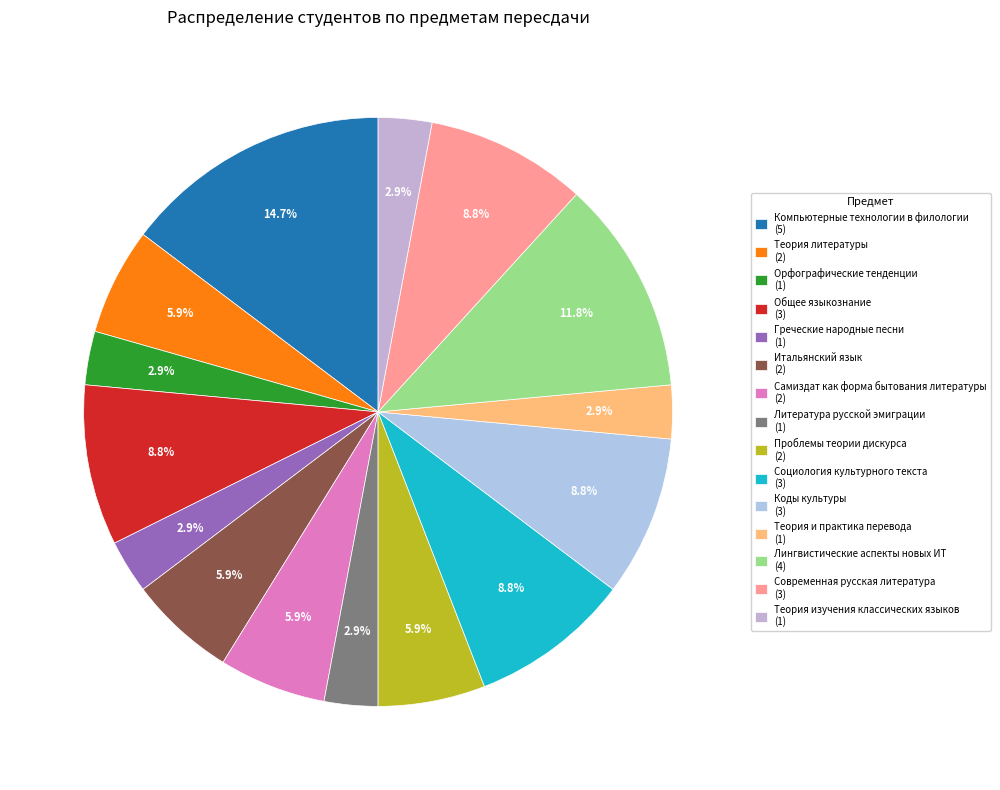

What percentage is NOT represented by Самиздат как форма бытования литературы?

94.1%